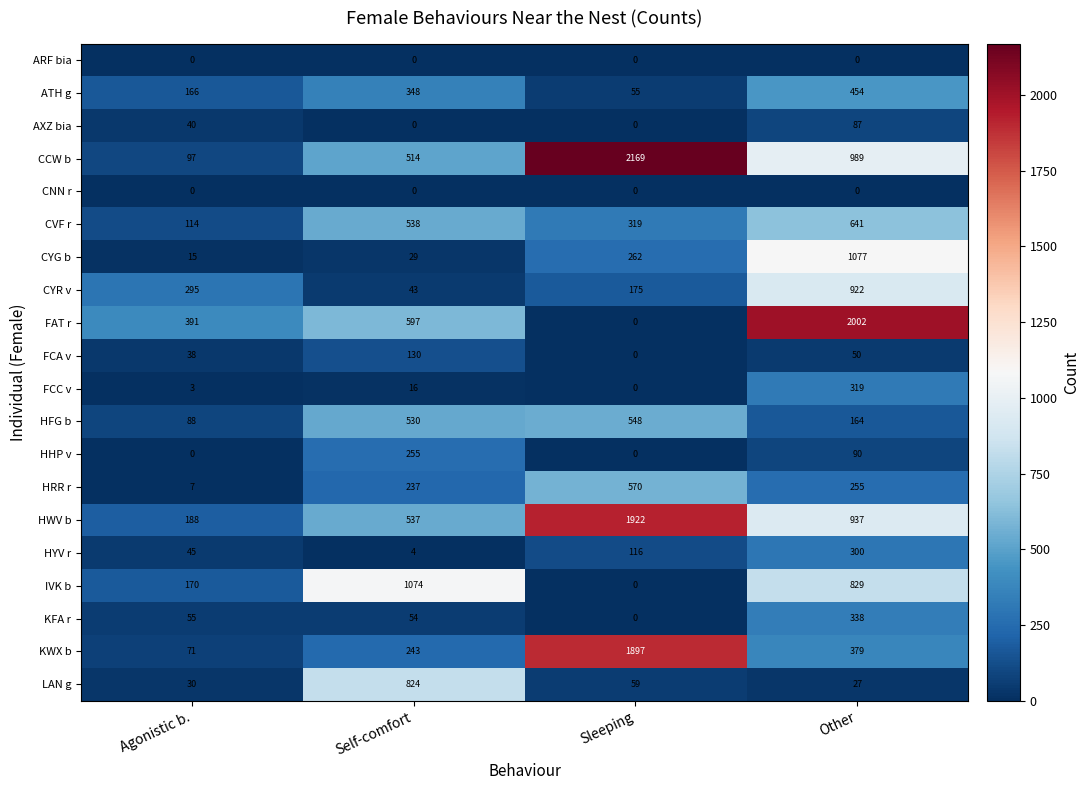

At which category is the sum across all series the highest?

Other